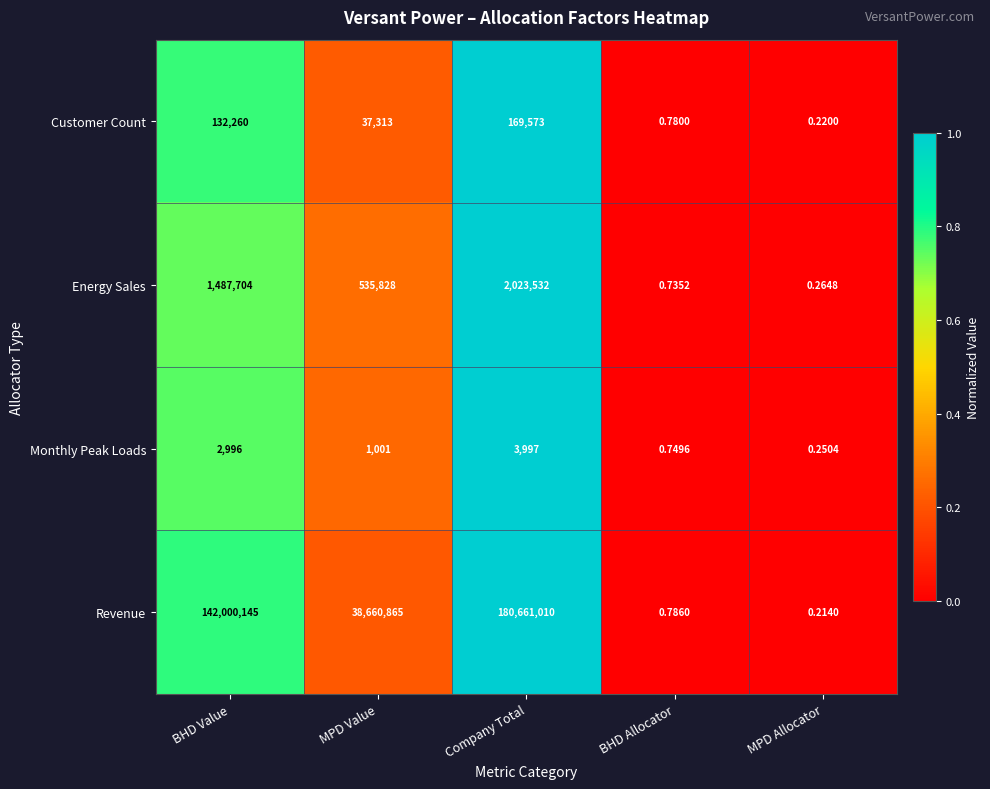

Which series has the widest spread of values?

Revenue